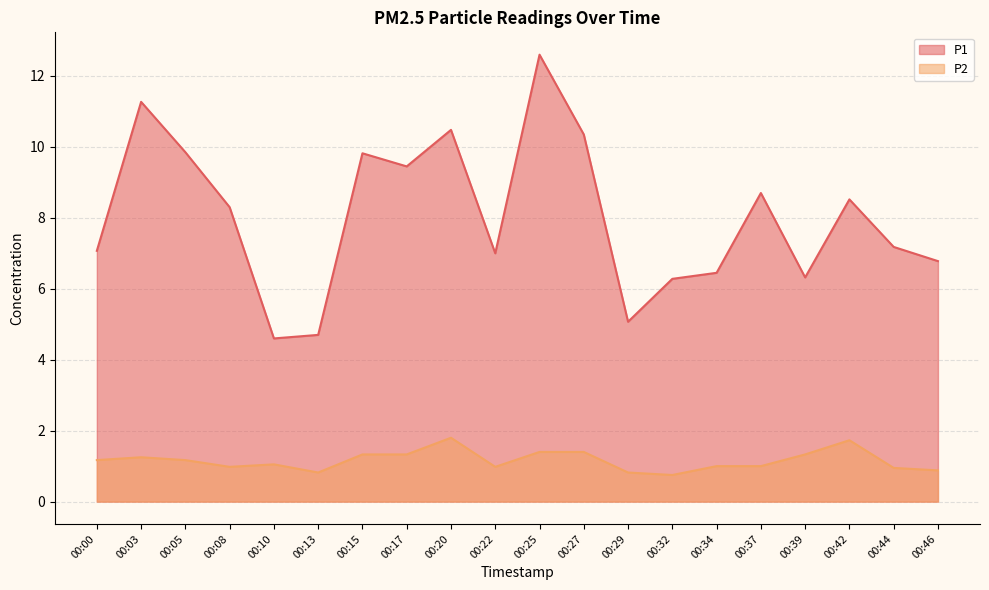

Which series changed the most between 00:00 and 00:05?

P1